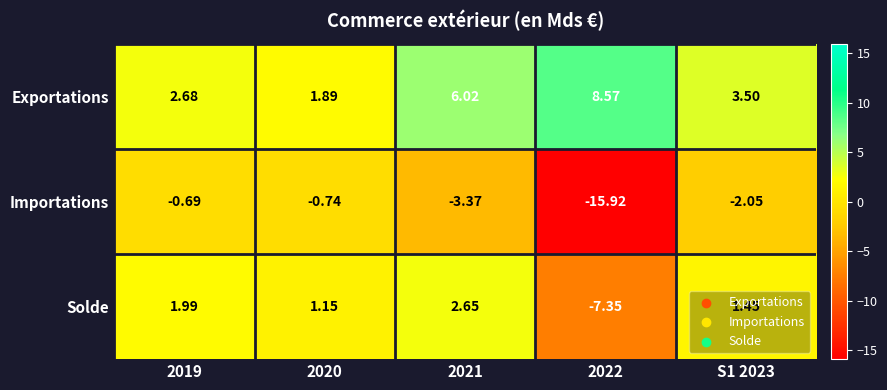

Rank the series at S1 2023 from highest to lowest value.

Exportations, Solde, Importations